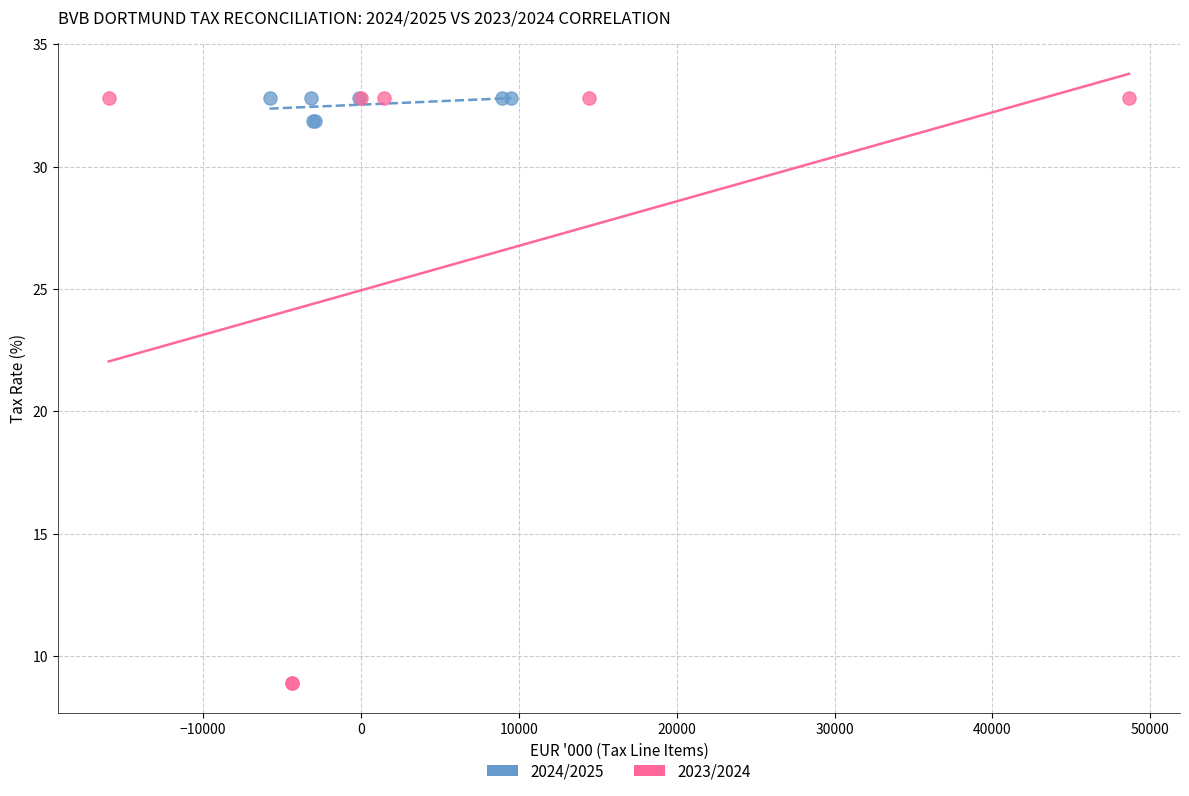

Which series contains the lowest Y value?

2023/2024